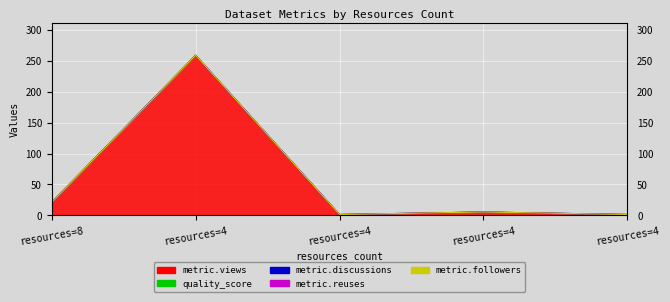

True or false: metric.followers and metric.discussions cross at least once.

False